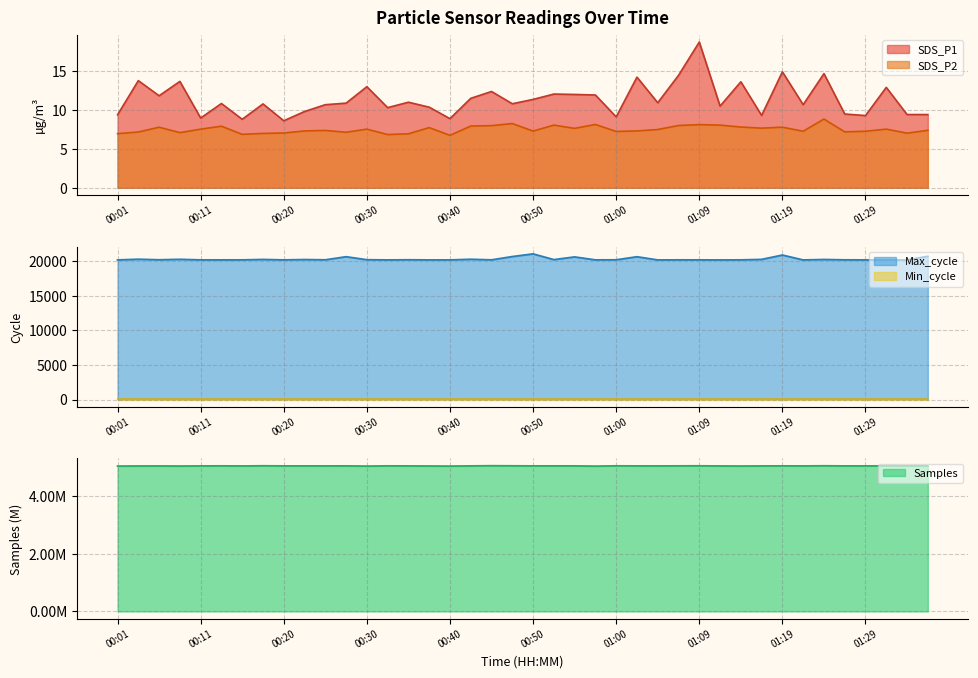

Between 00:50 and 00:47, which is larger?

00:50